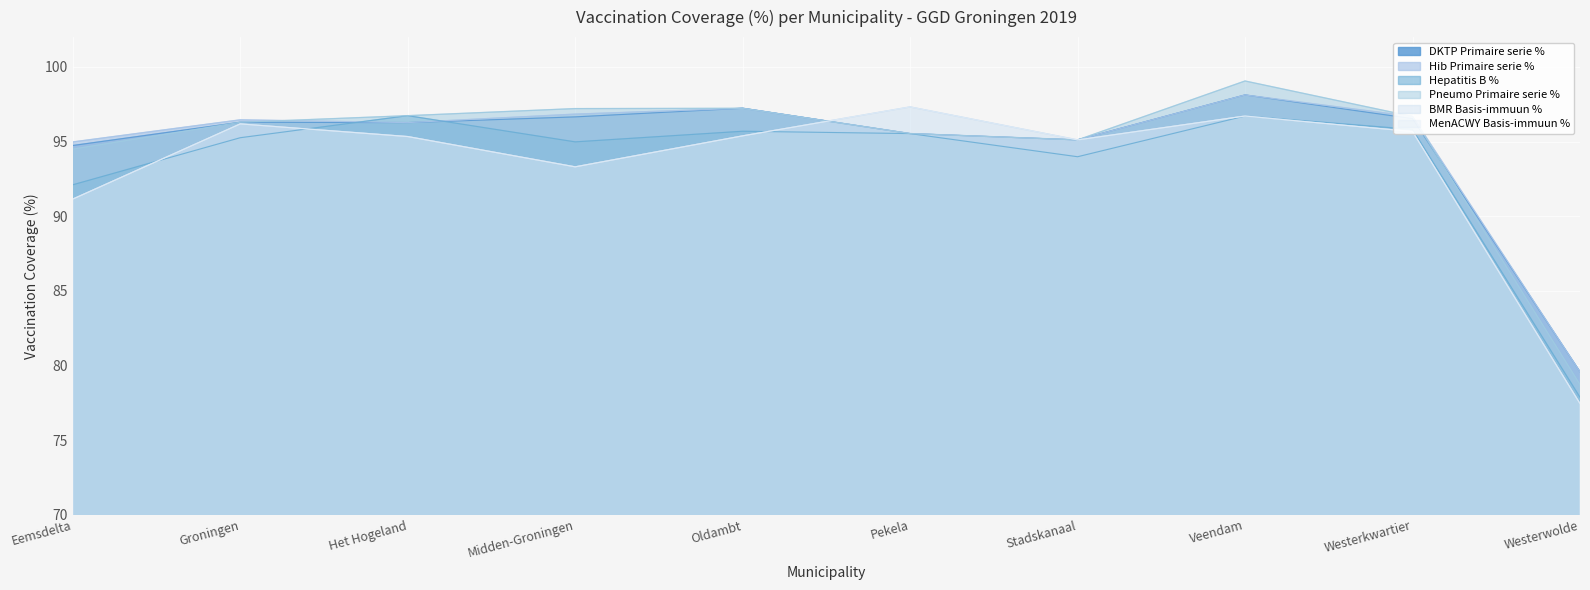

Which series has the largest total across all categories?

Pneumo Primaire serie %